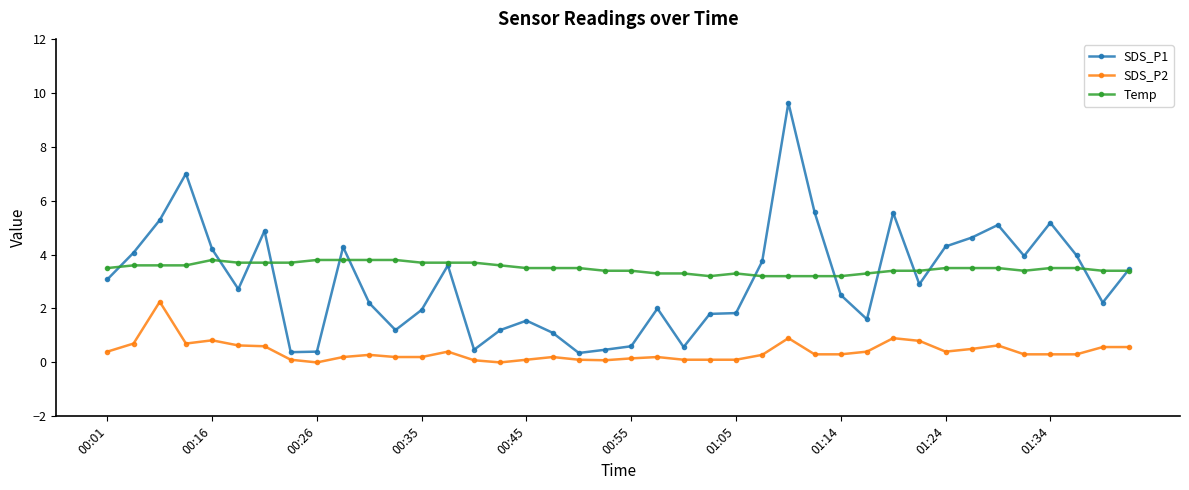

What is the value of the SDS_P2 point at the 27th from the left?

0.9